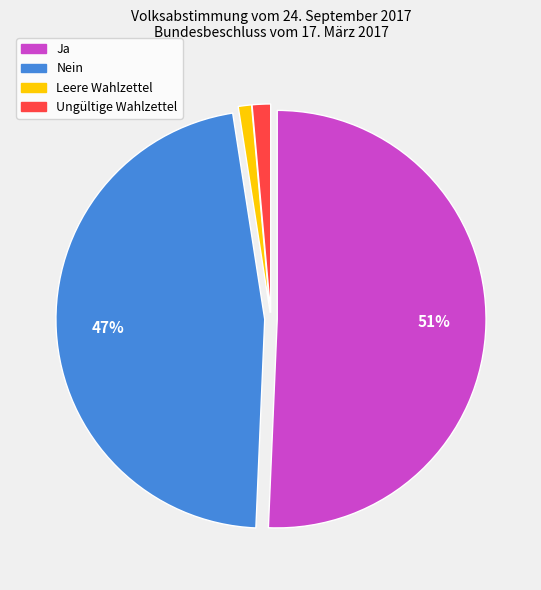

What is the largest slice in the pie chart?

Ja